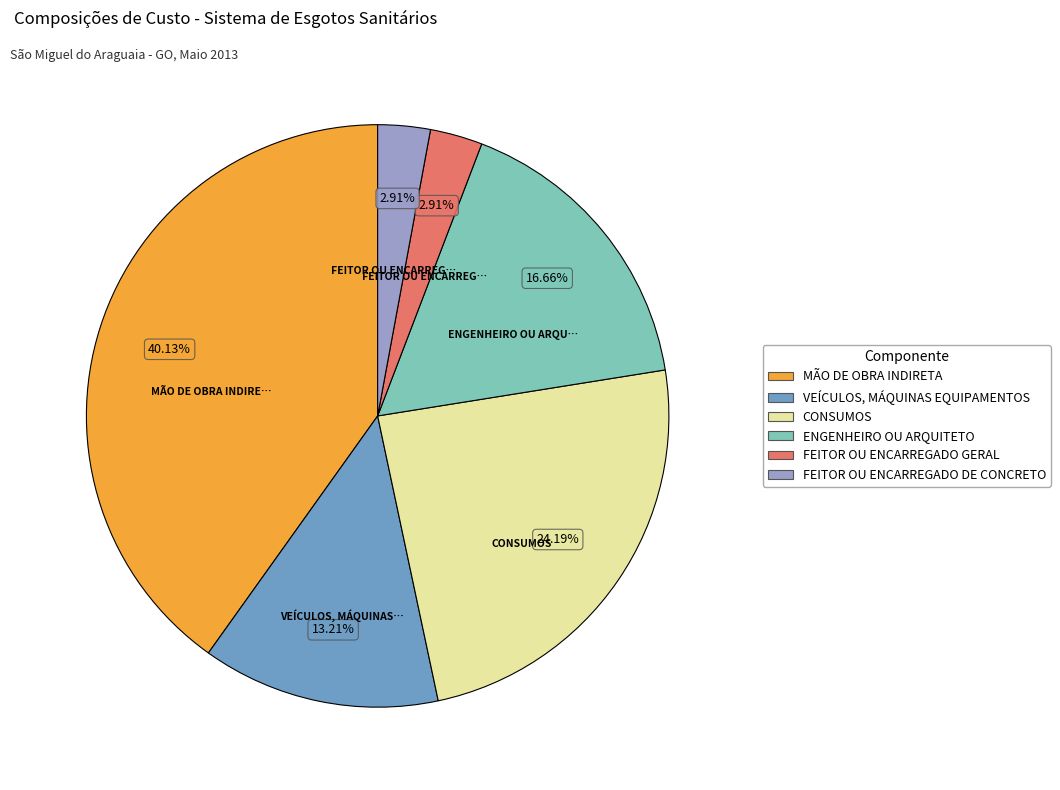

What portion of the pie excludes FEITOR OU ENCARREGADO DE CONCRETO?

97.1%